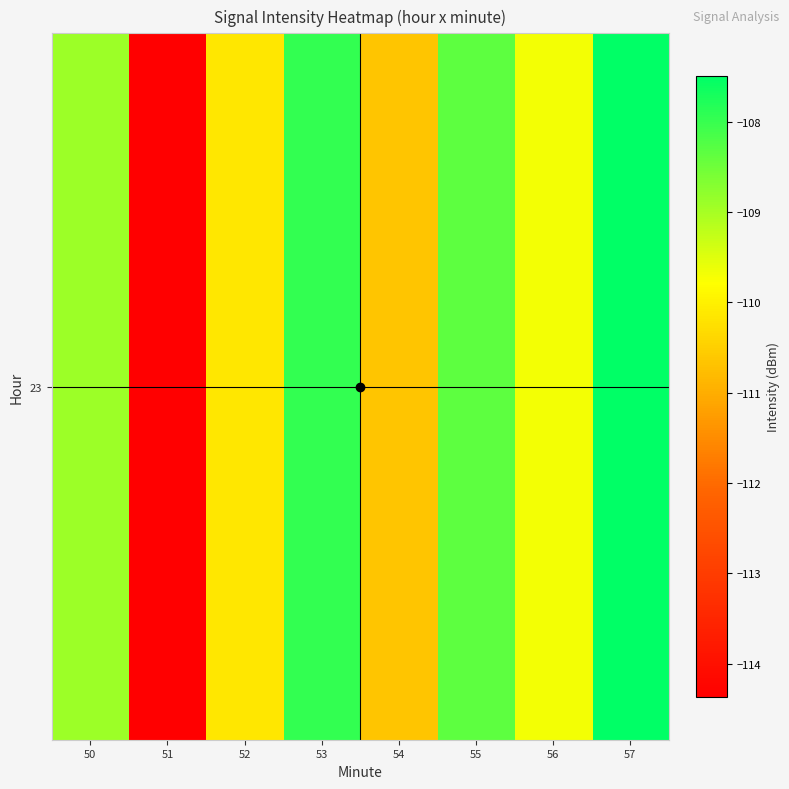

What is the difference between the maximum and minimum values?

6.9